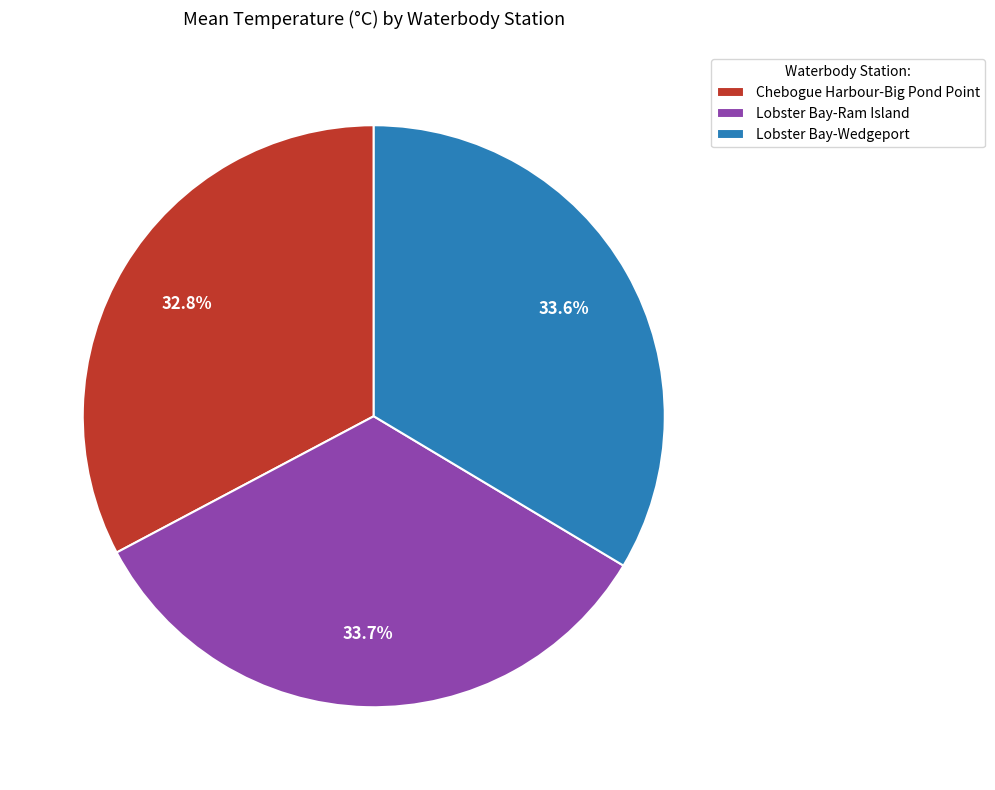

Which slice is the smallest?

Chebogue Harbour-Big Pond Point